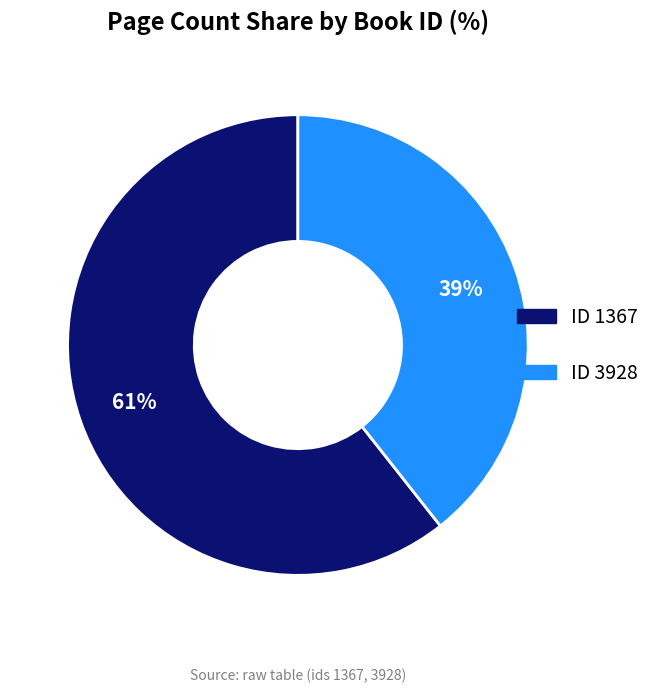

Rank the categories by value from lowest to highest.

ID 3928, ID 1367